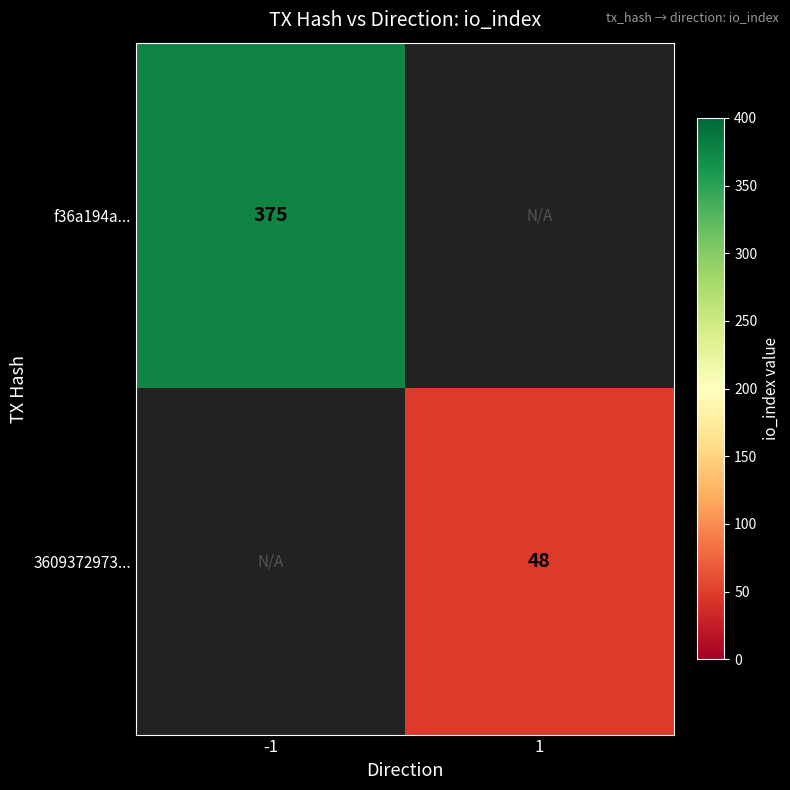

True or false: 3609372973... has a value of 30 at 1.

False